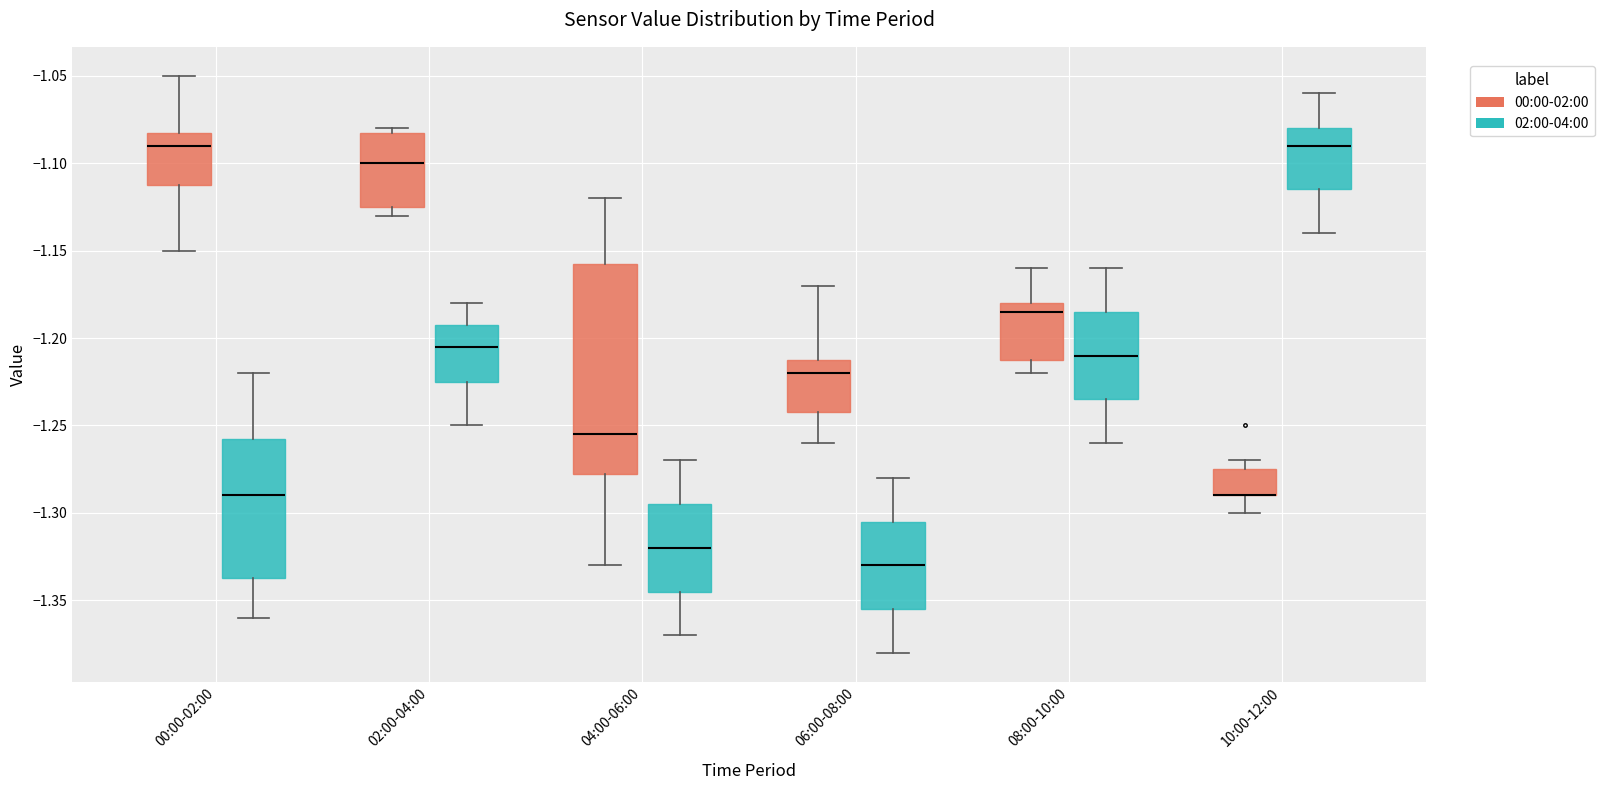

Which box is the tallest, from its lower edge to its upper edge?

04:00-06:00 (00:00-02:00)